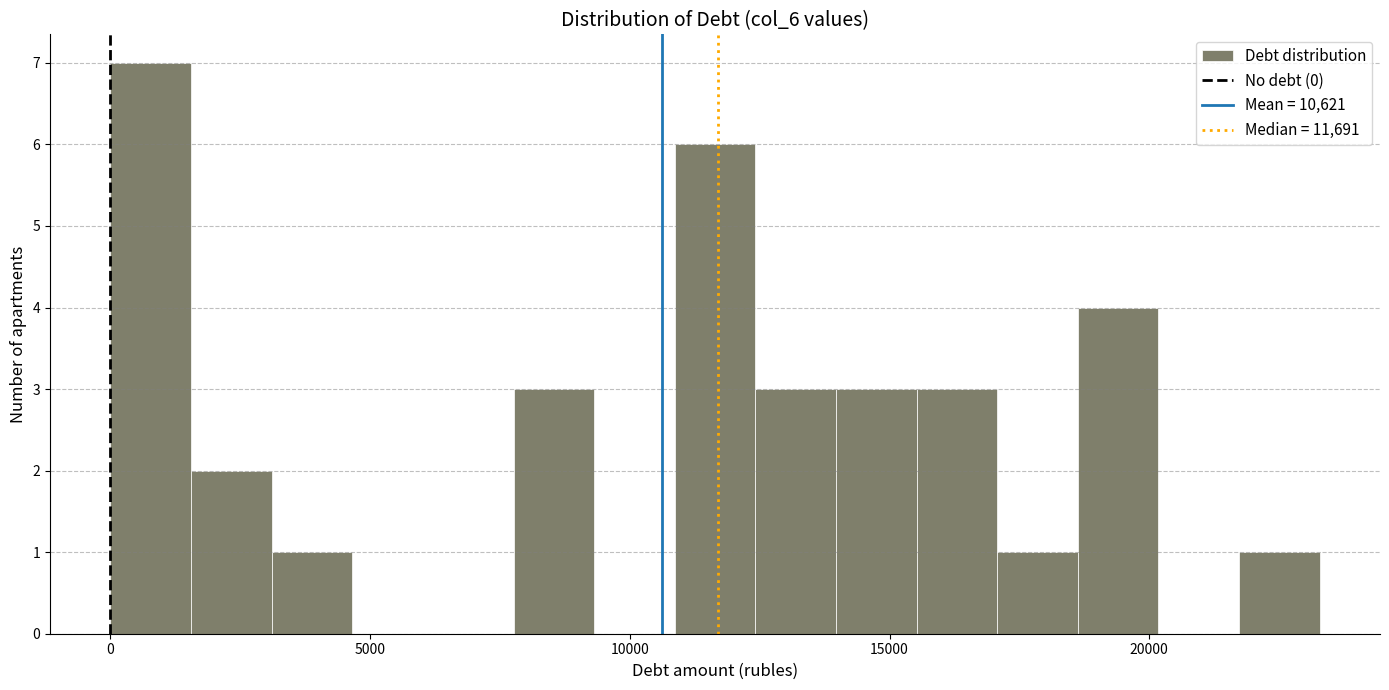

Around what value on the x-axis is the tallest bar? Give the approximate position of its centre, as read against the axis.

1000